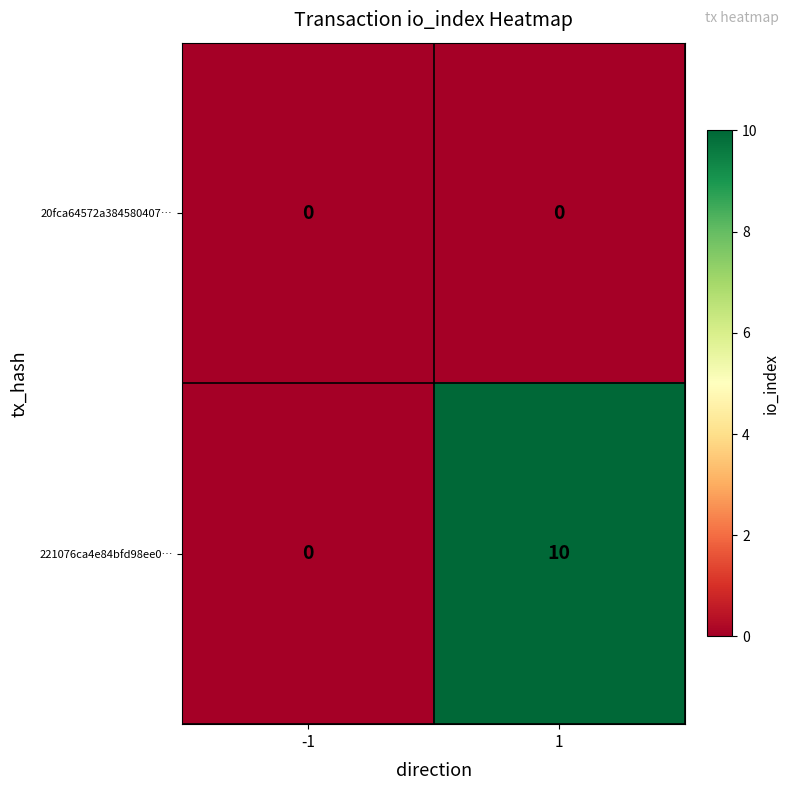

List the series in order of their overall mean, lowest first.

20fca64572a384580407…, 221076ca4e84bfd98ee0…